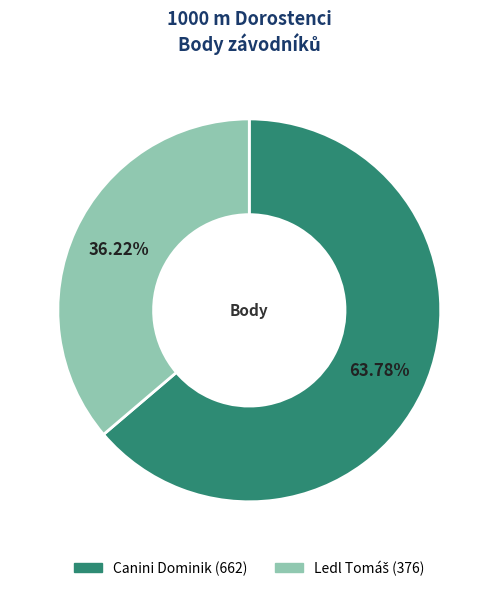

Which category accounts for the majority?

Canini Dominik